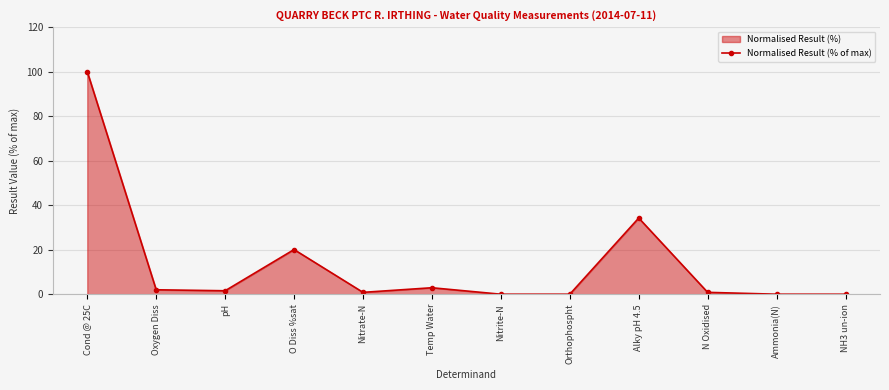

Between Oxygen Diss and Alky pH 4.5, which is larger?

Alky pH 4.5